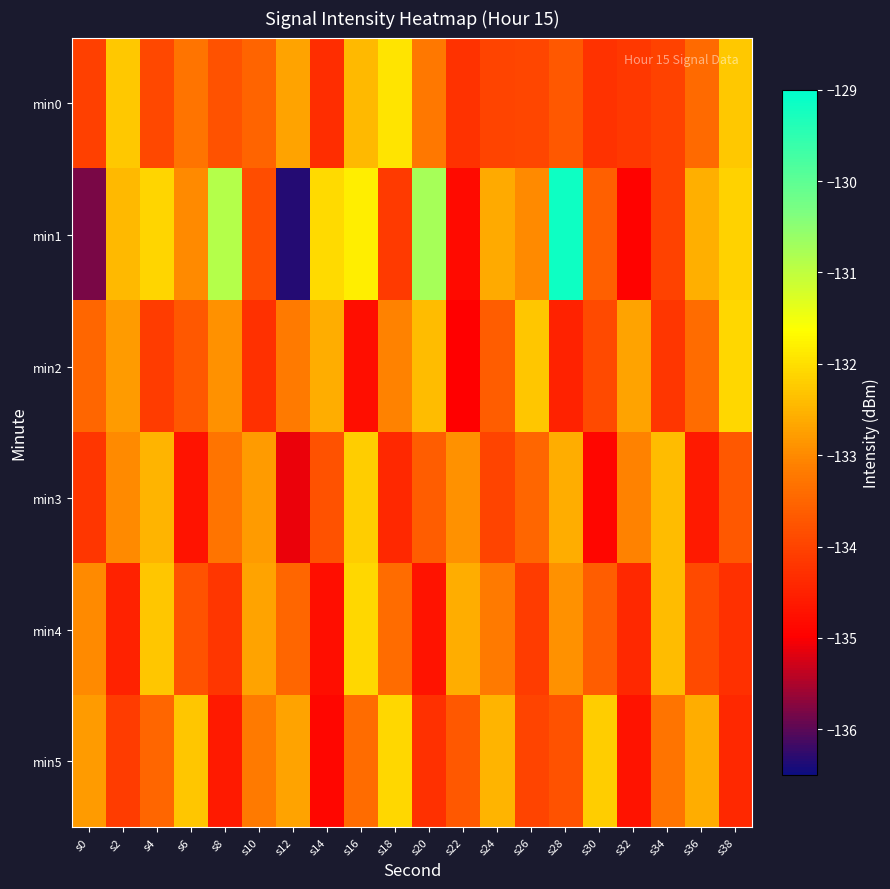

What is the total value across all series at s2?

-799.1